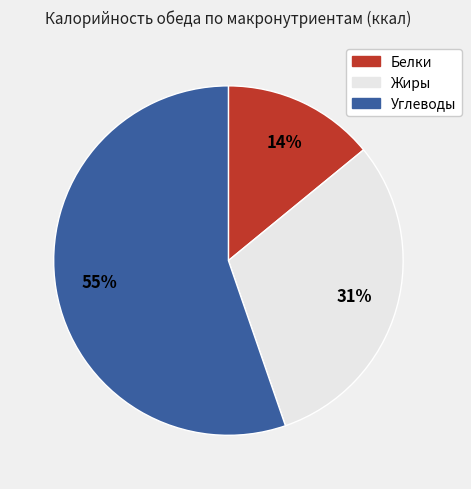

Does any single category account for the majority?

Yes